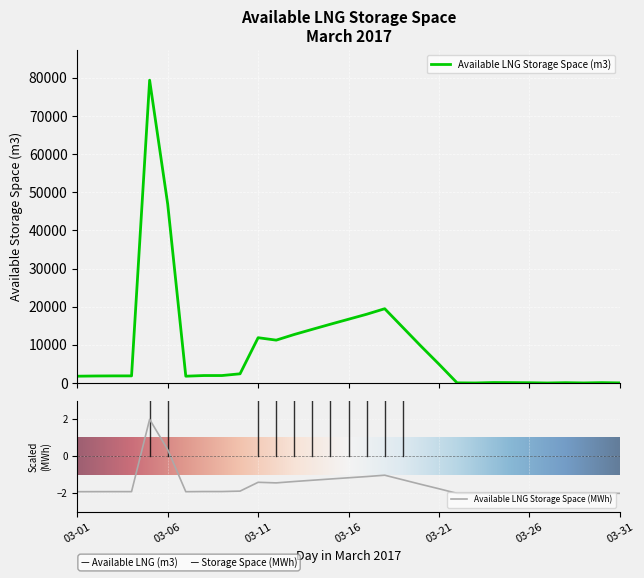

How many interior local valleys does the Available LNG Storage Space (MWh) series have?

5